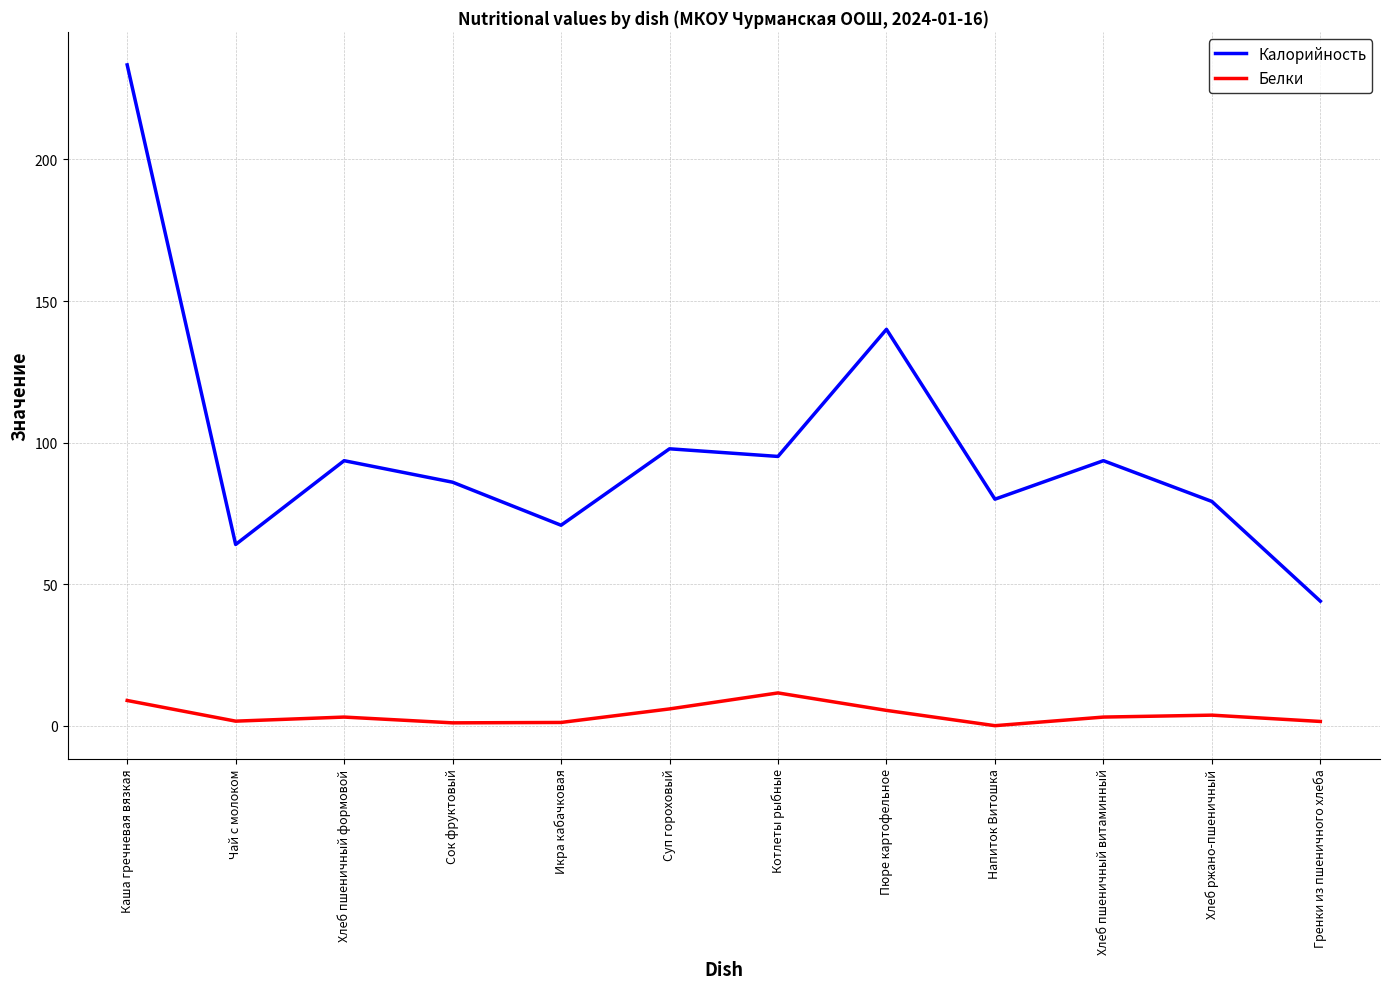

Where does the Калорийность series first go above 93?

Каша гречневая вязкая